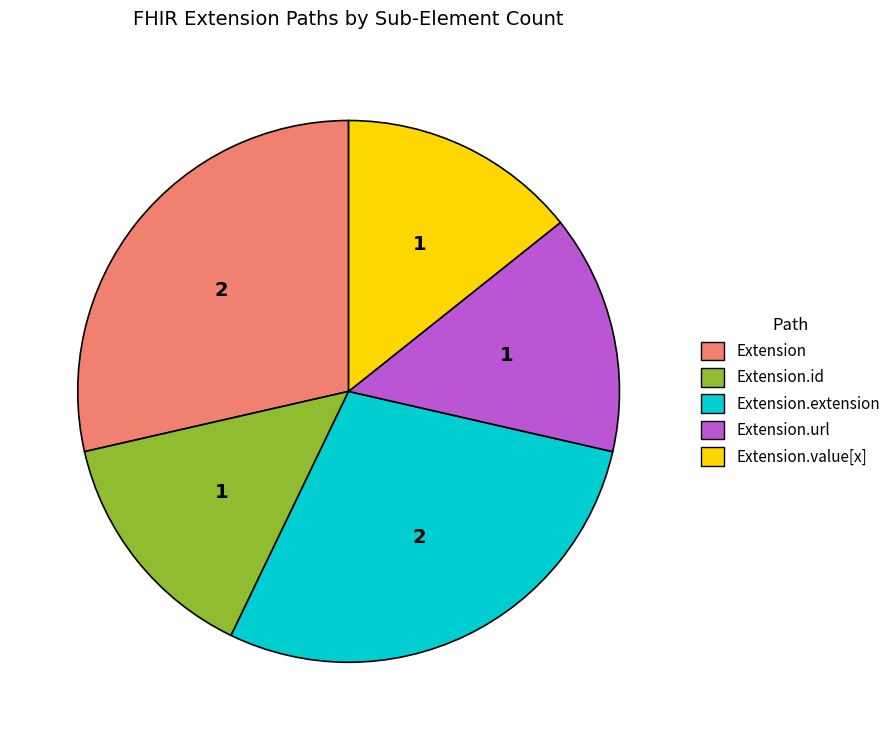

Is there a majority slice in this chart?

No